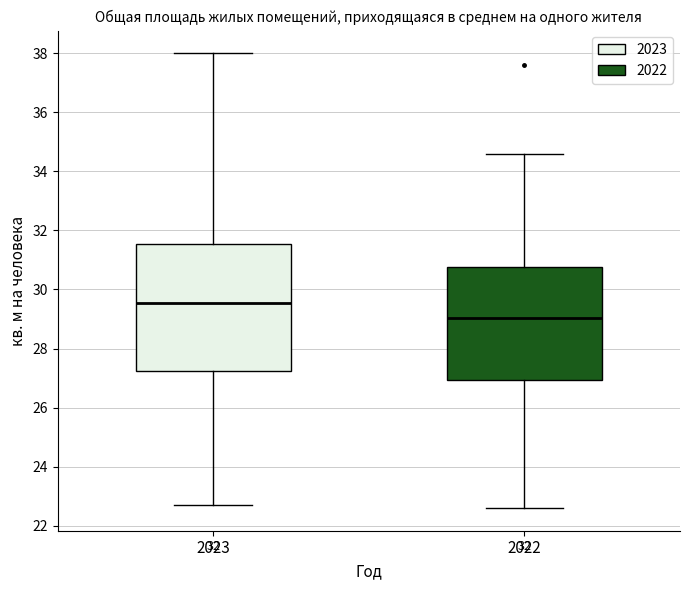

Where does the lower whisker of the box at x = 2022 end on the y-axis? The values are not printed on the chart, so give them approximately, as read against the axis.

22.6